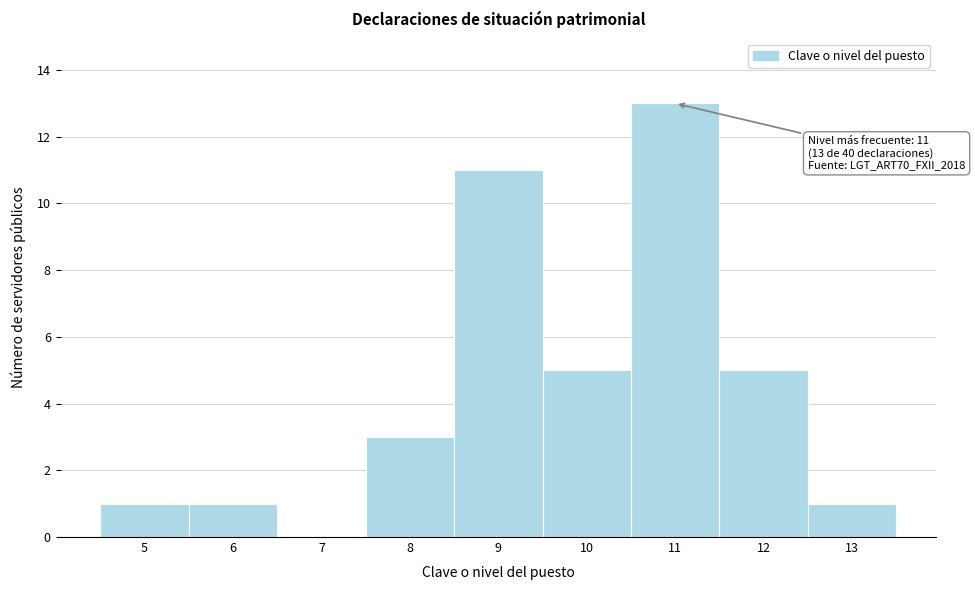

Over which range of the x-axis is the bar tallest?

10.5 to 11.5